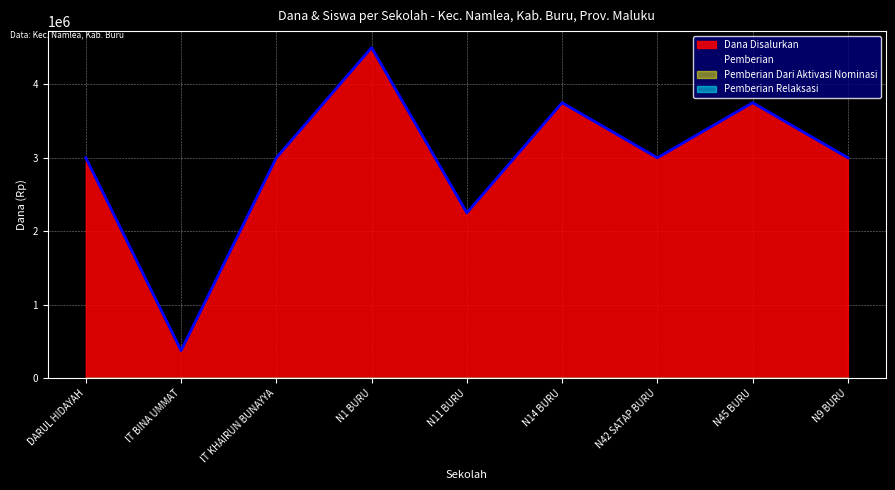

Does the chart display data point markers on the line(s)?

No